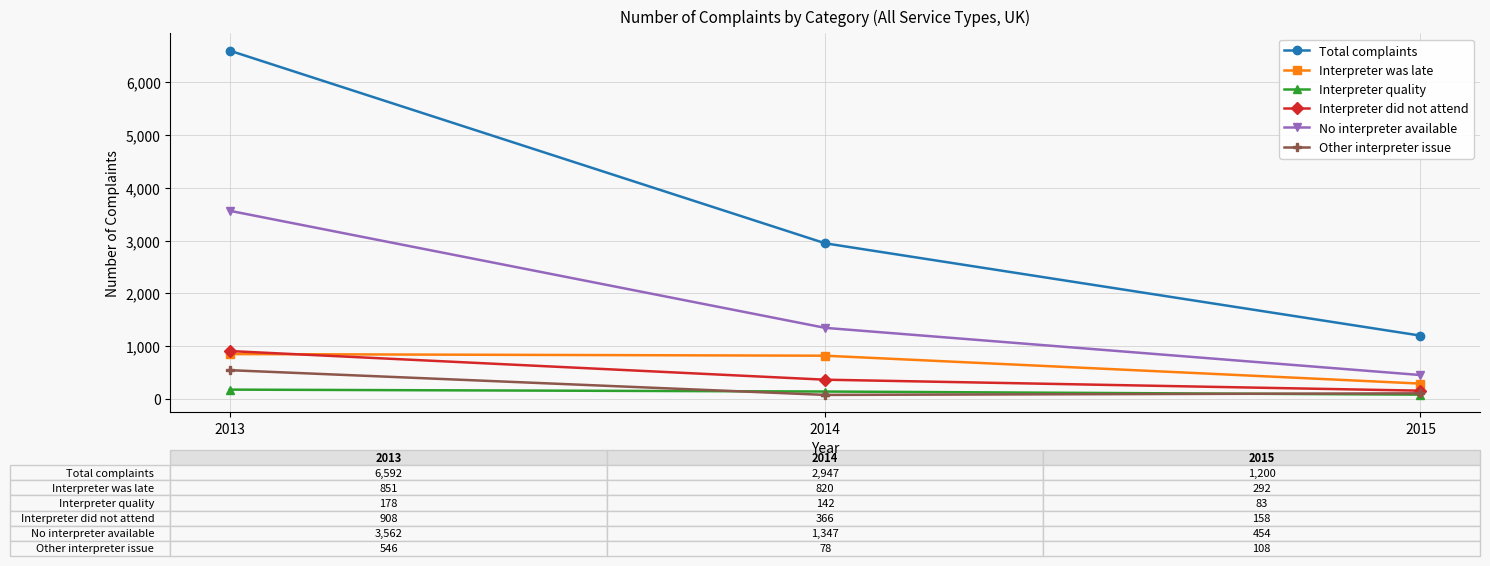

How many categories are shown in the chart?

3